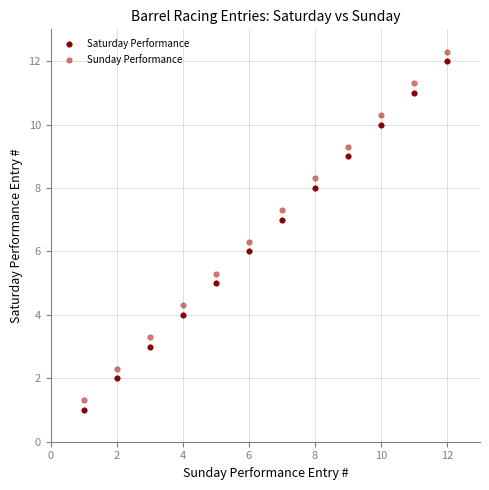

Across all data points, what is the range of Y values (max minus min)?

11.3